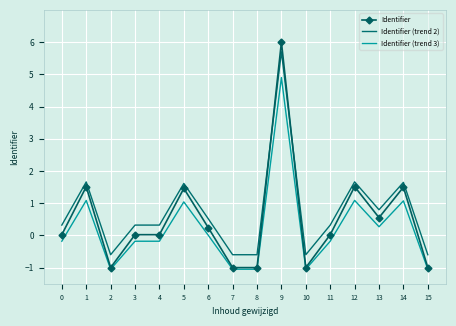

True or false: Identifier (trend 2) and Identifier intersect in this chart.

True